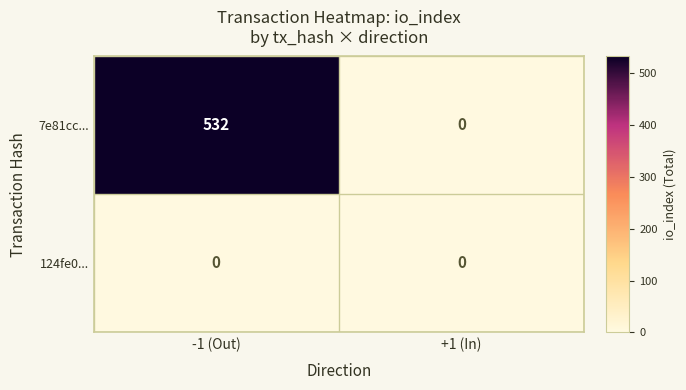

What is the difference between the 7e81cc... values at +1 (In) and -1 (Out)?

532